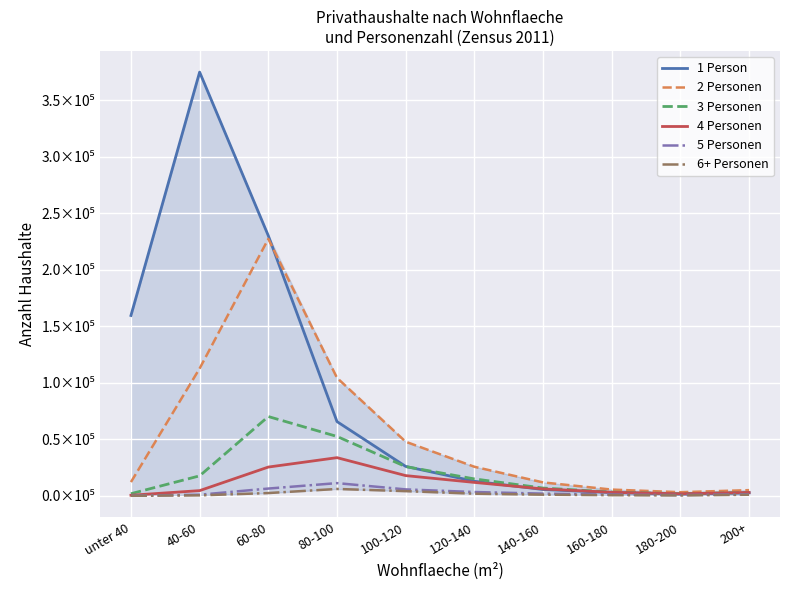

The value of 4 Personen at 80-100 is 57194. True or false?

False